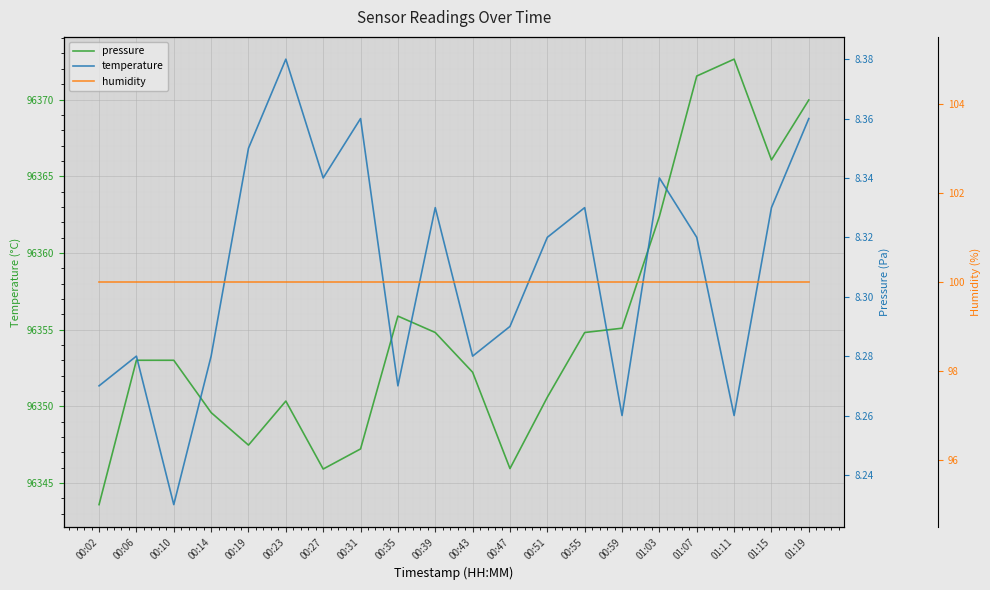

Which series has the largest range (max minus min)?

pressure